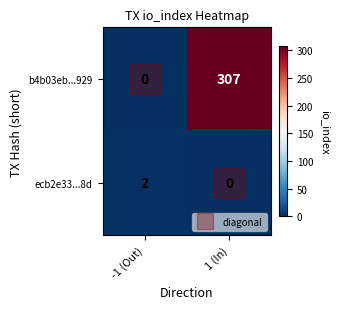

What is the spread (max minus min) of values at -1 (Out)?

2